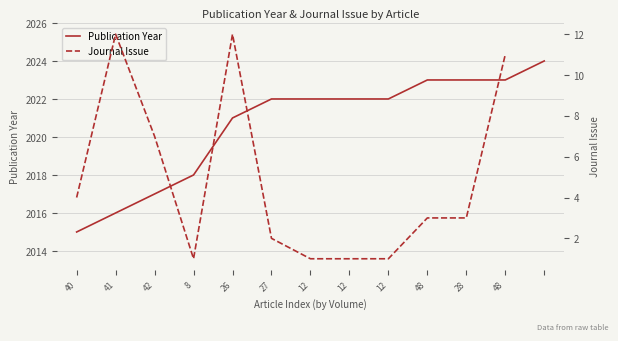

What is the difference between the highest and lowest values at 40?

2011.0